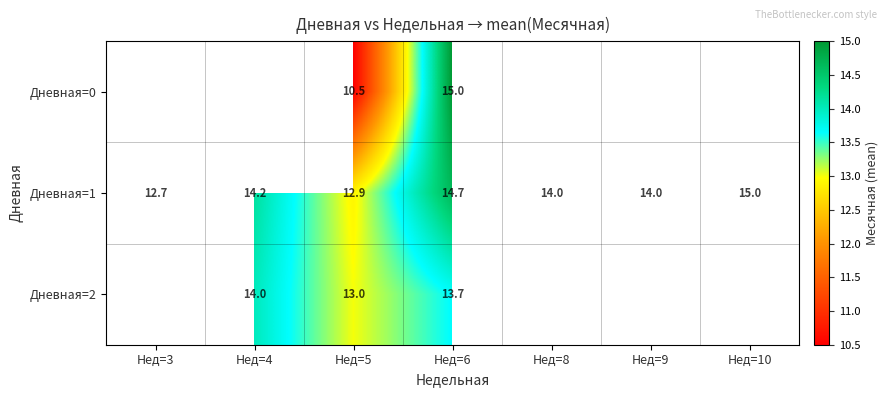

What is the spread (max minus min) of values at Нед=6?

1.3